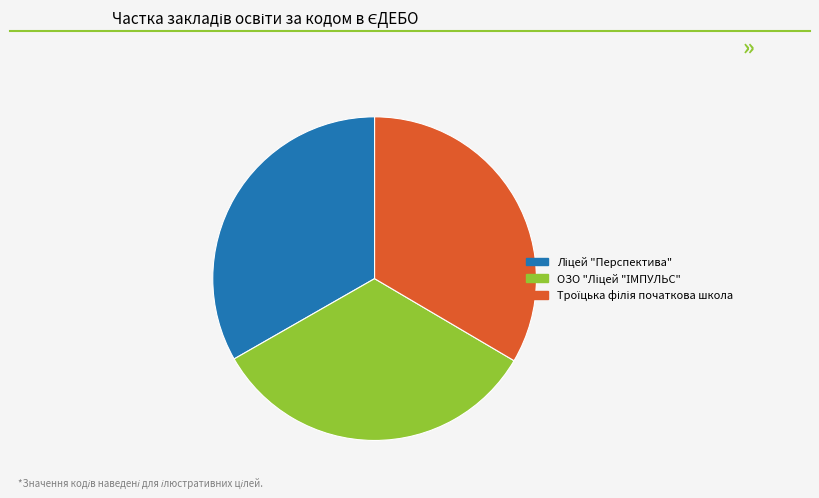

Does any single category account for the majority?

No